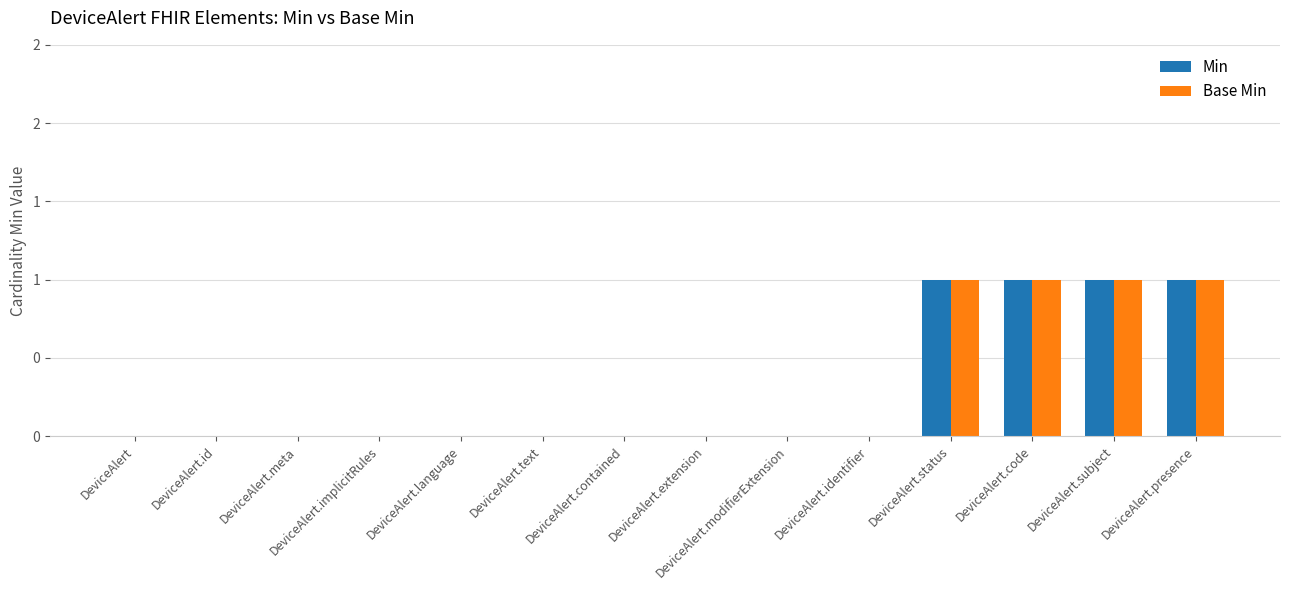

The value of Base Min at DeviceAlert.presence is 1. True or false?

True